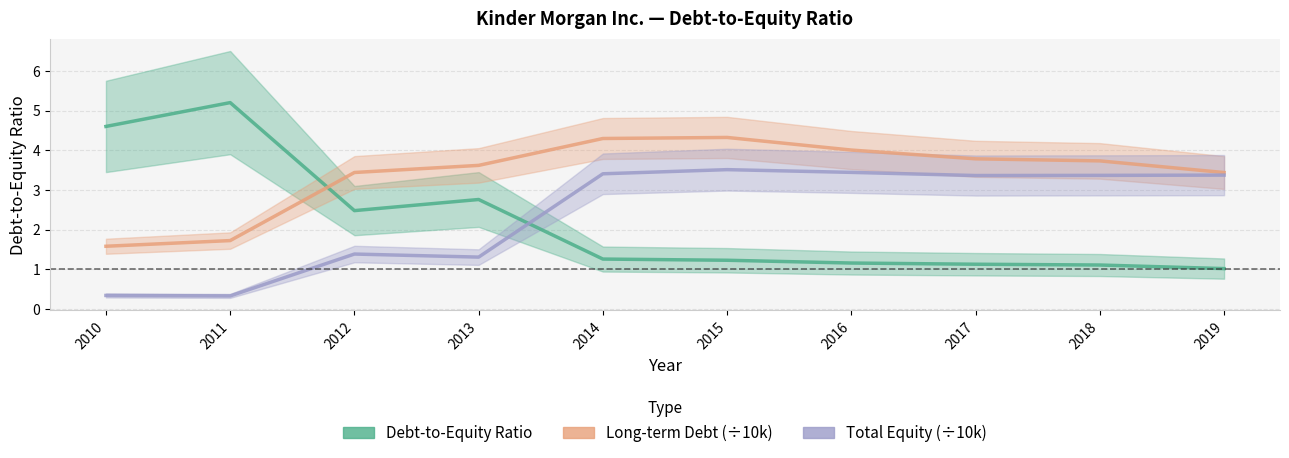

Between 2018 and 2014, which is larger?

2014